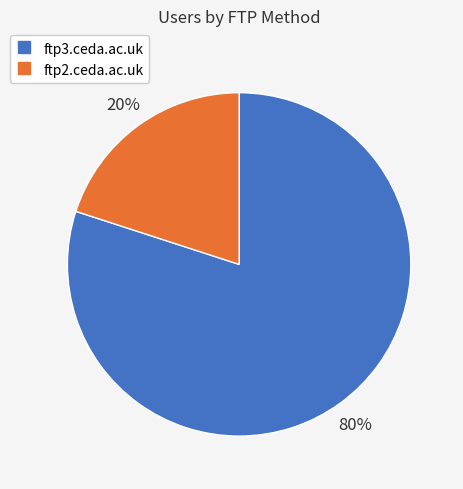

The ftp3.ceda.ac.uk slice represents 69% of the pie. True or false?

False